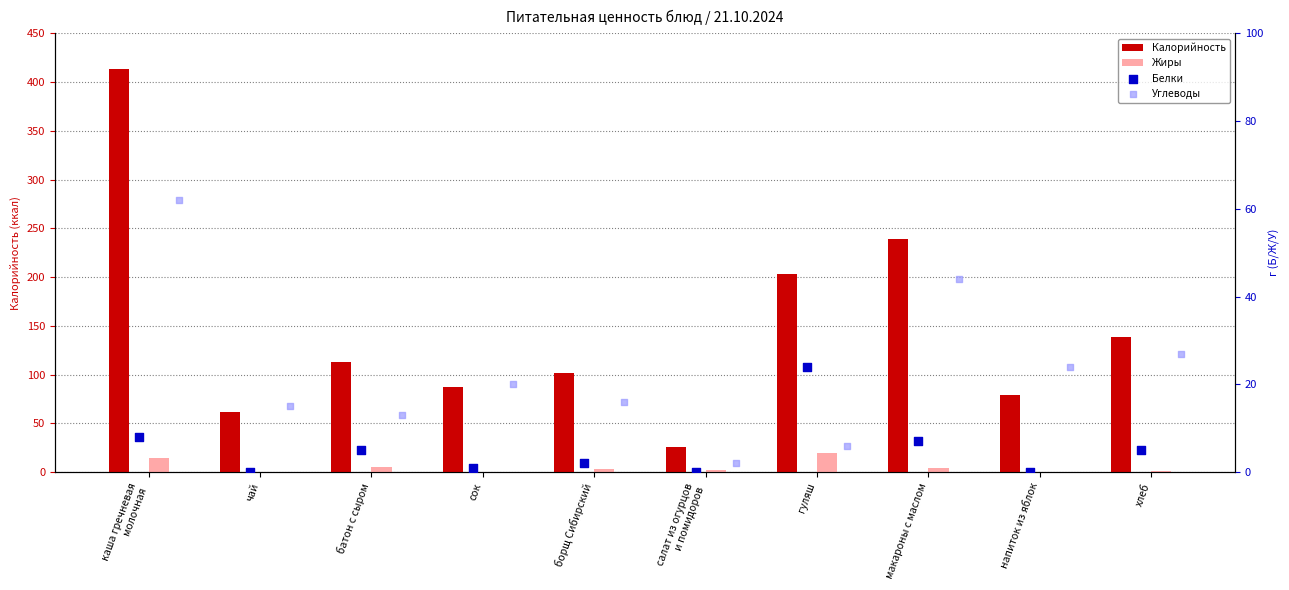

Is the value of Калорийность at макароны с маслом greater than the value of Белки at гуляш?

Yes